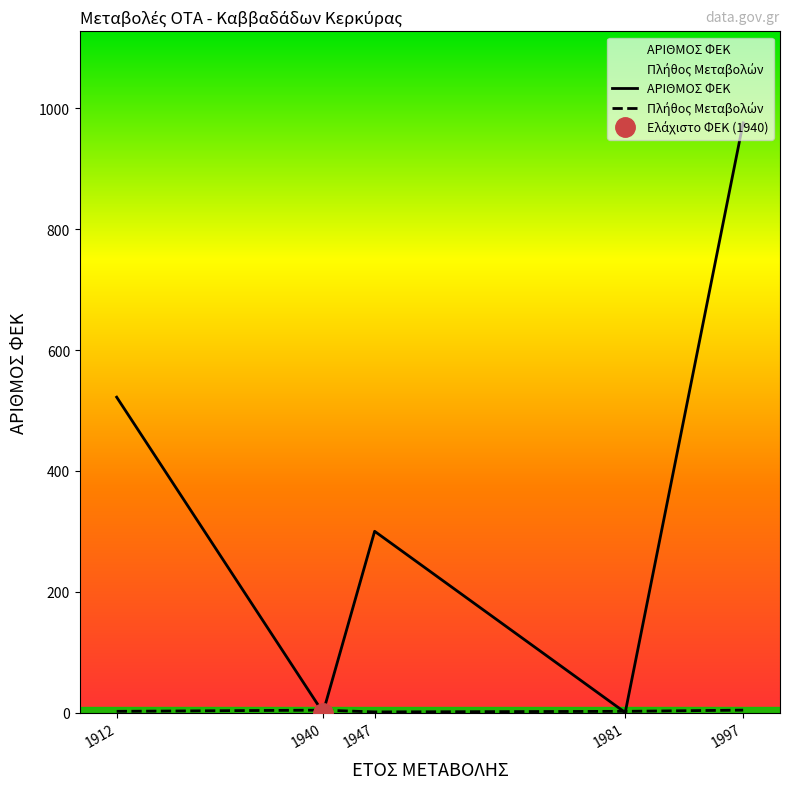

At which category does Πλήθος Μεταβολών reach its first local valley?

1947